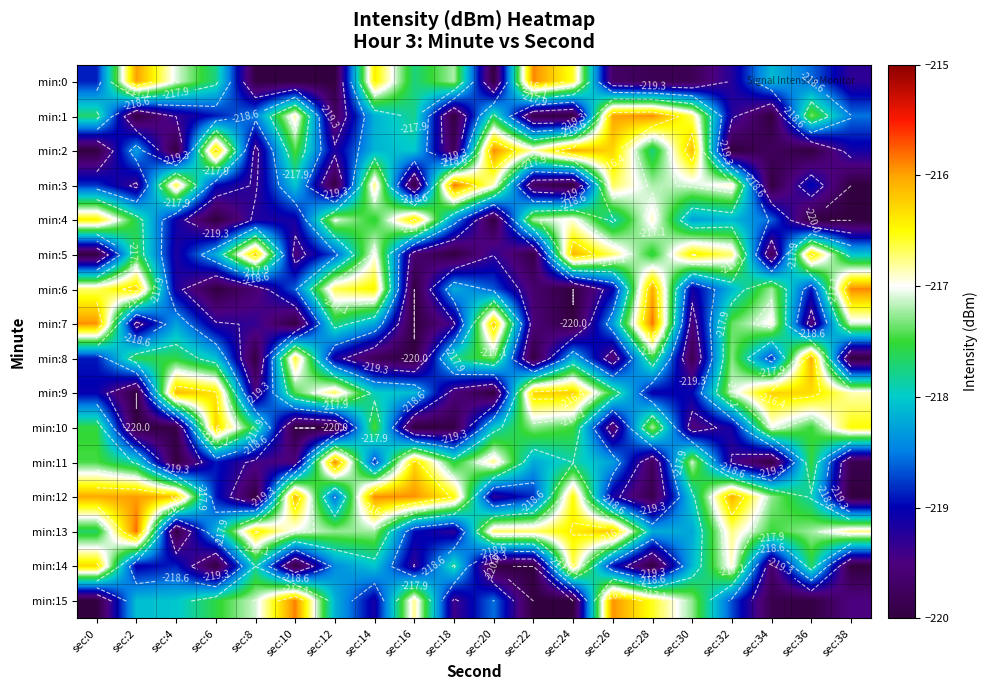

Which series changed the most between sec:12 and sec:32?

min:11